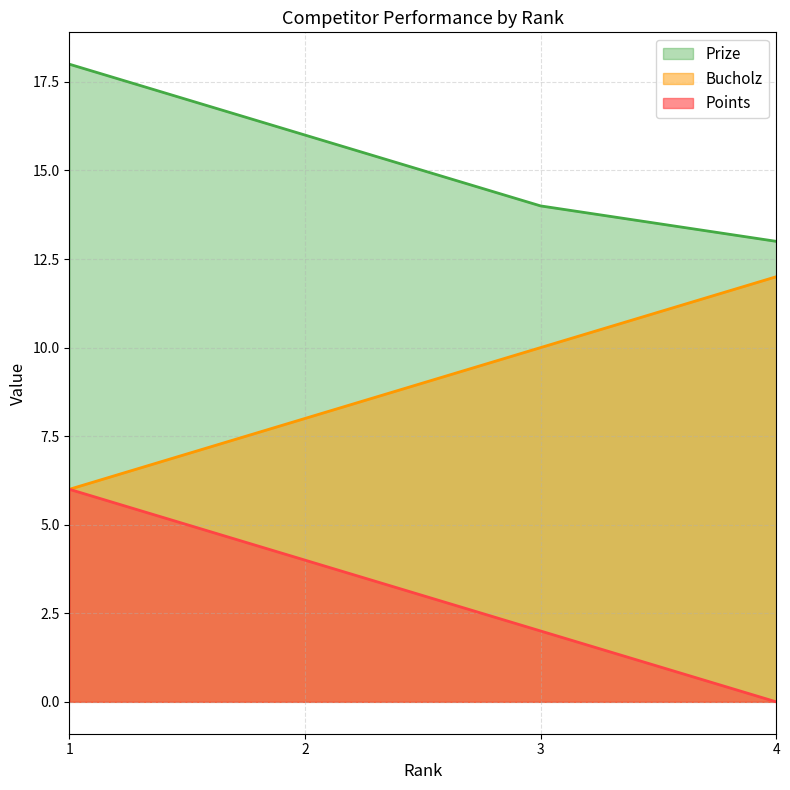

Is it true that Bucholz equals 10 at 3?

True